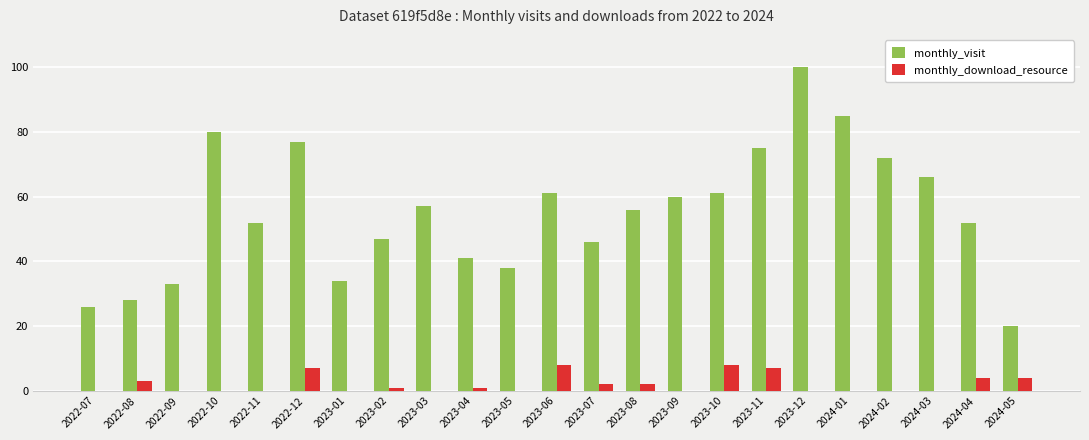

Is the value of monthly_download_resource at 2022-08 greater than the value of monthly_visit at 2022-09?

No